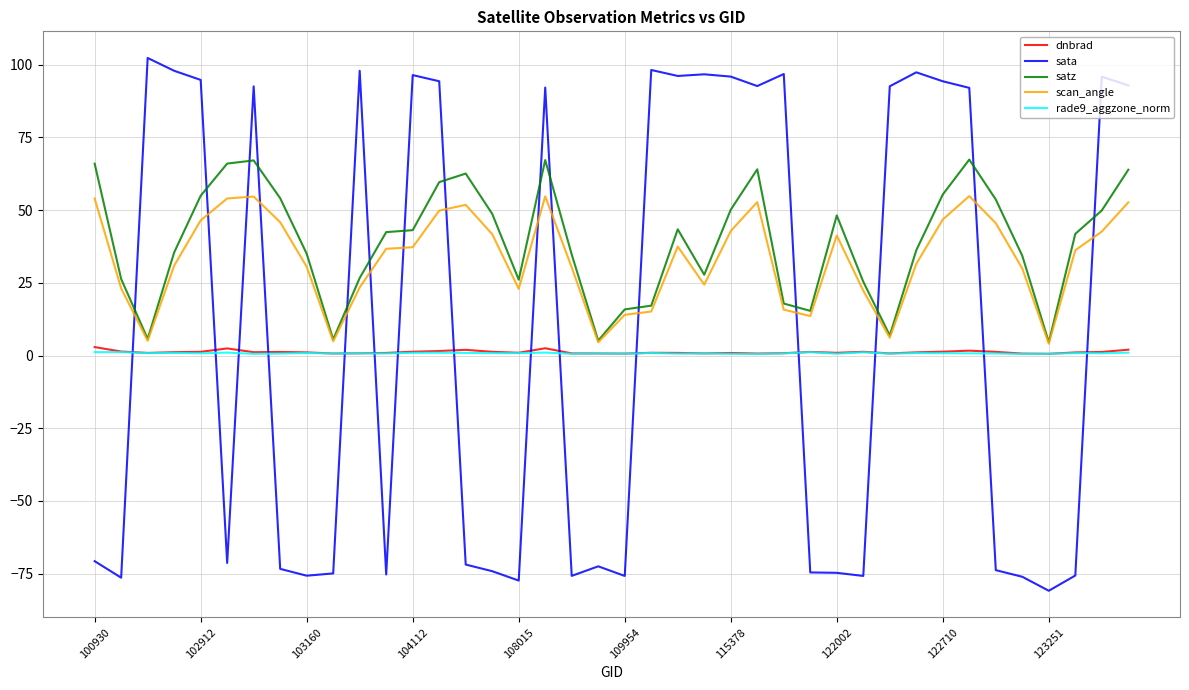

Rank the series by their maximum value, from highest to lowest.

sata, satz, scan_angle, dnbrad, rade9_aggzone_norm